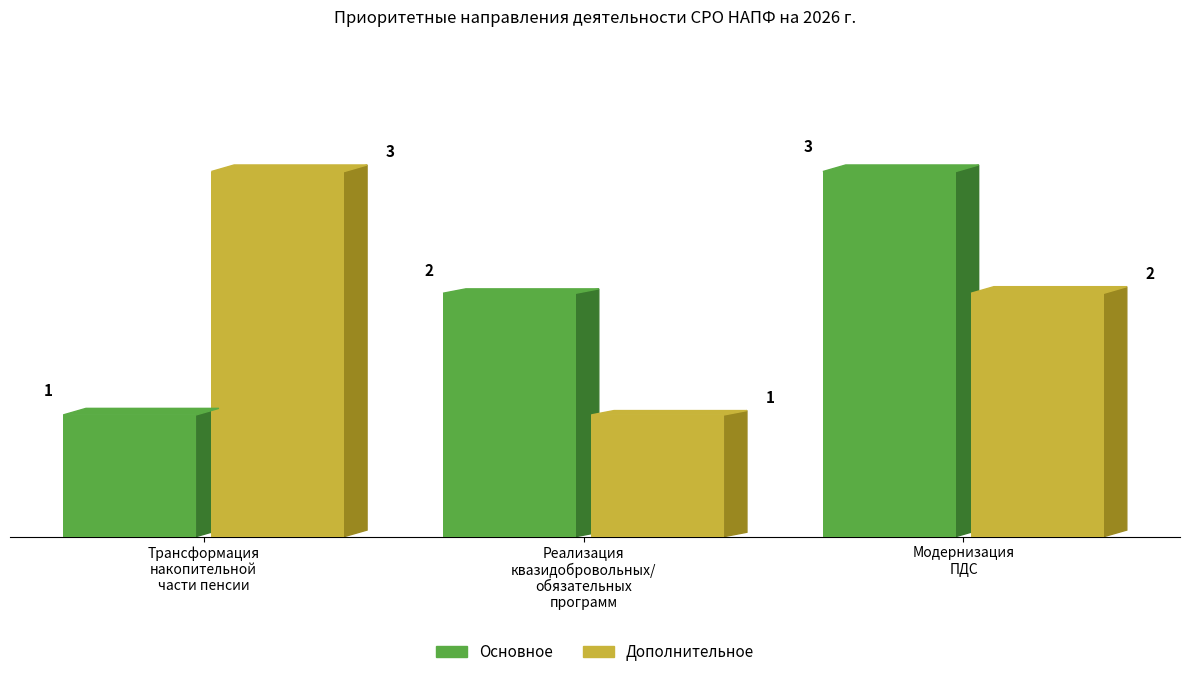

Reading left to right, list all the values displayed in this chart.

Основное: 1	2	3
Дополнительное: 3	1	2